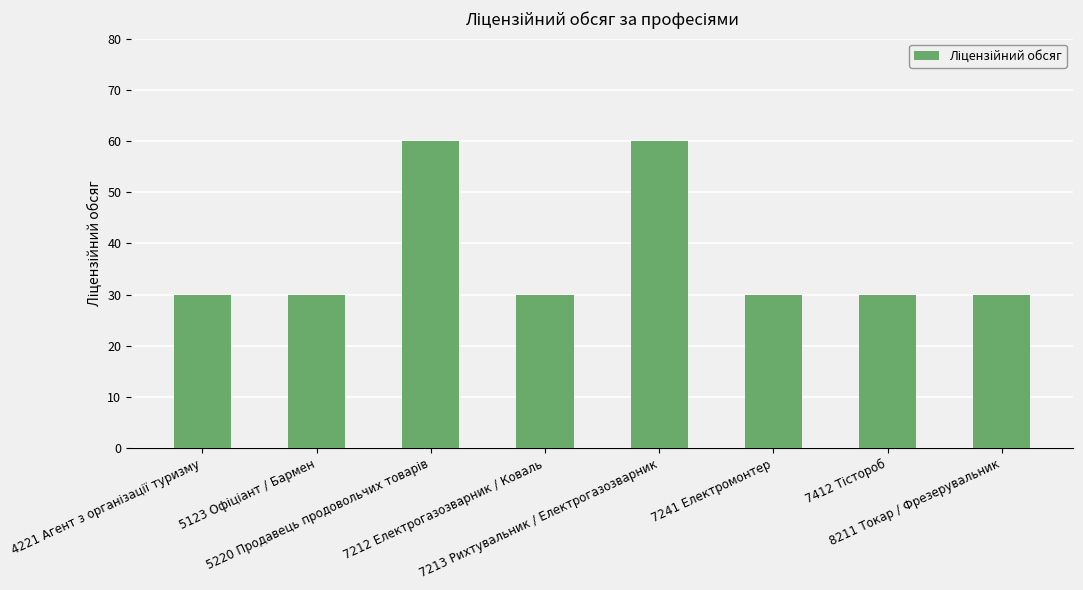

True or false: the data shows 30 at 7241 Електромонтер.

True